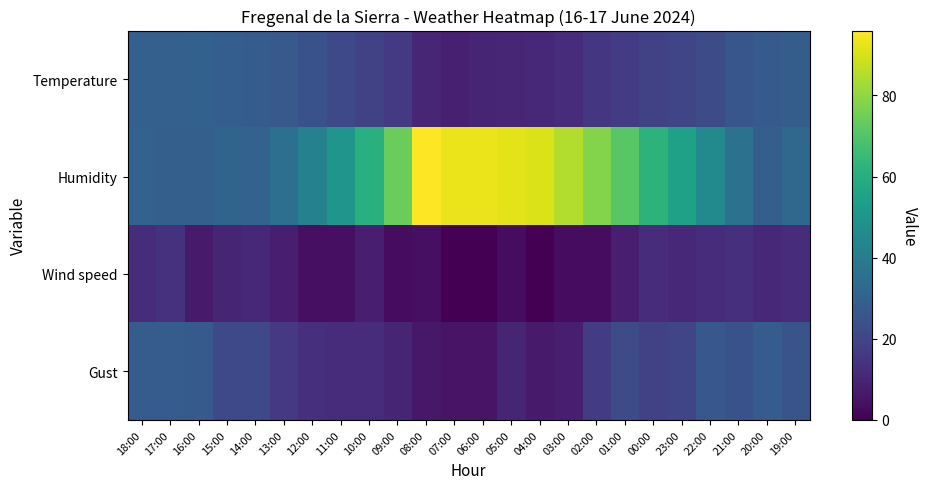

Which has a higher value, 23:00 or 12:00?

12:00